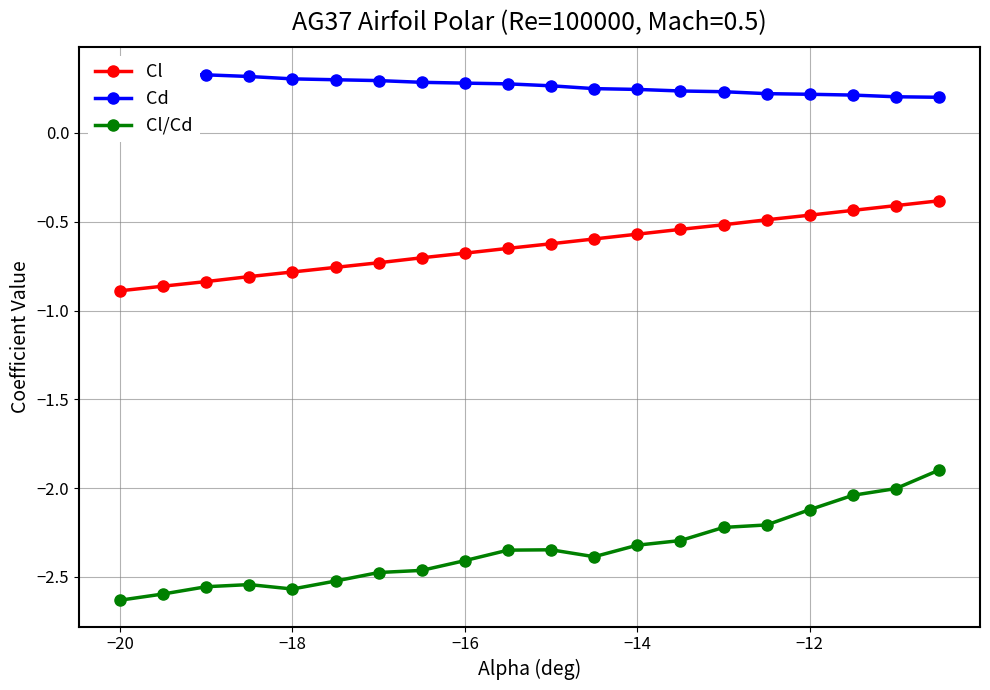

True or false: Cl/Cd has more than 0 points higher than both neighbors.

True